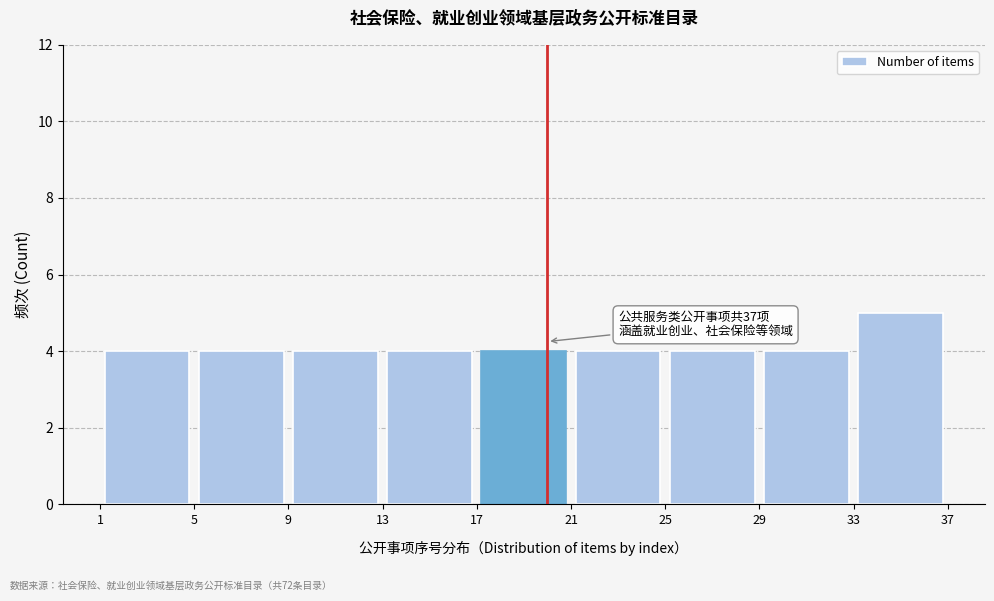

Which range on the x-axis has the tallest bar?

33 to 37